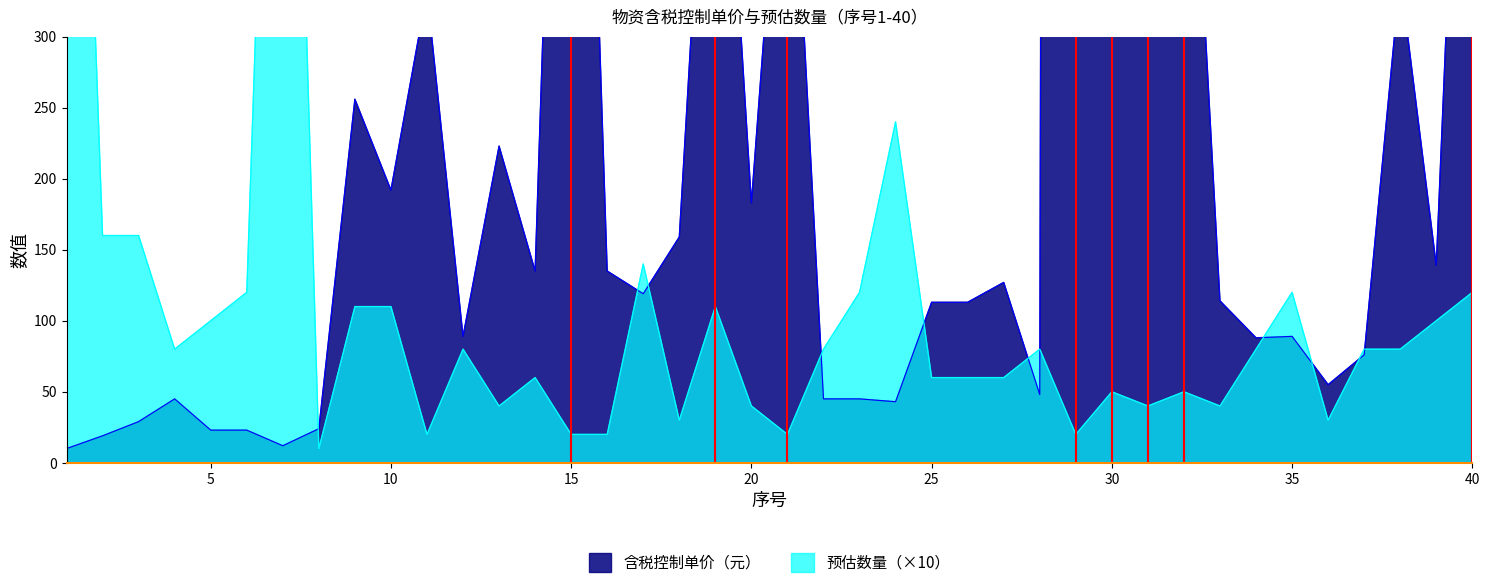

Is the value of 预估数量 at 34 greater than the value of 含税控制单价（元） at 16?

No